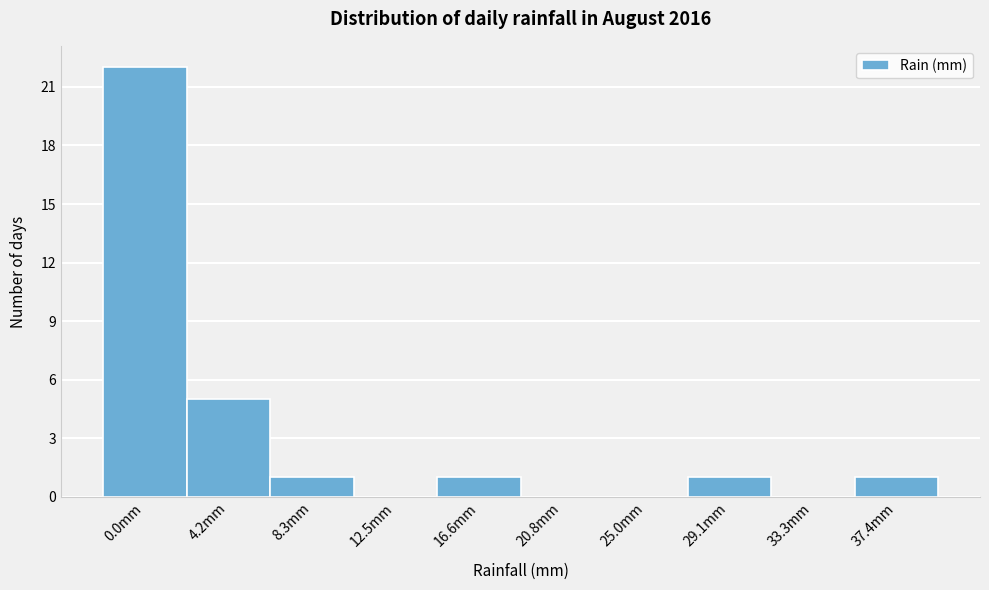

Reading left to right, what are all the values shown in this chart?

0.0mm=22	4.2mm=5	8.3mm=1	12.5mm=0	16.6mm=1	20.8mm=0	25.0mm=0	29.1mm=1	33.3mm=0	37.4mm=1